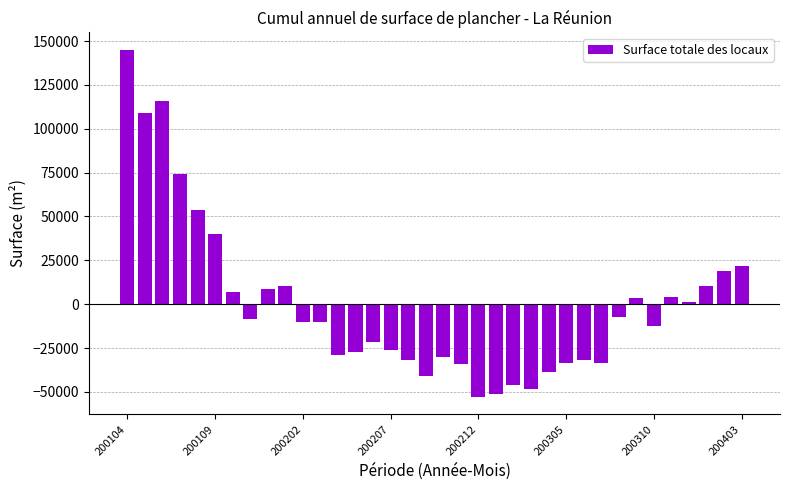

What is the smallest value displayed?

-52789.2